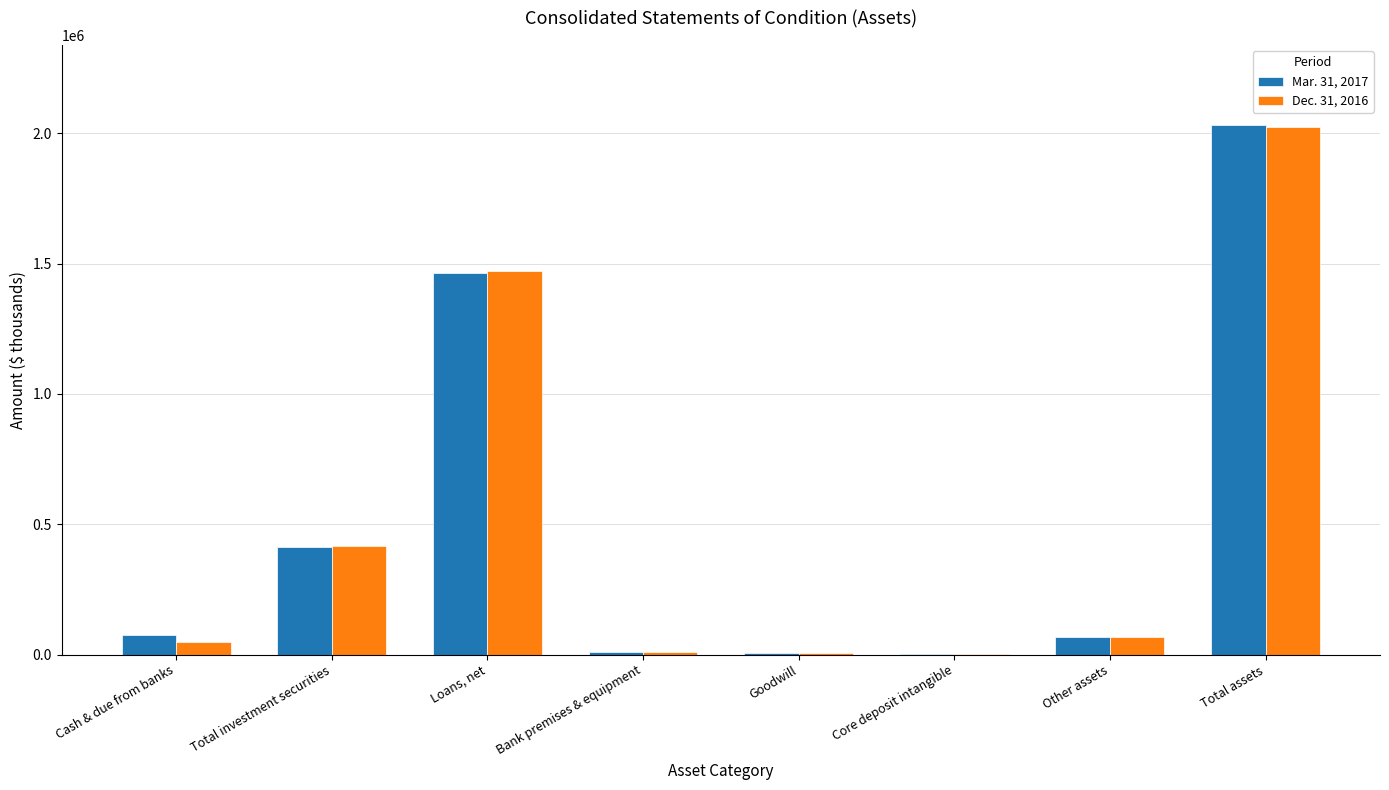

True or false: Dec. 31, 2016 has a value of 192569 at Total investment securities.

False